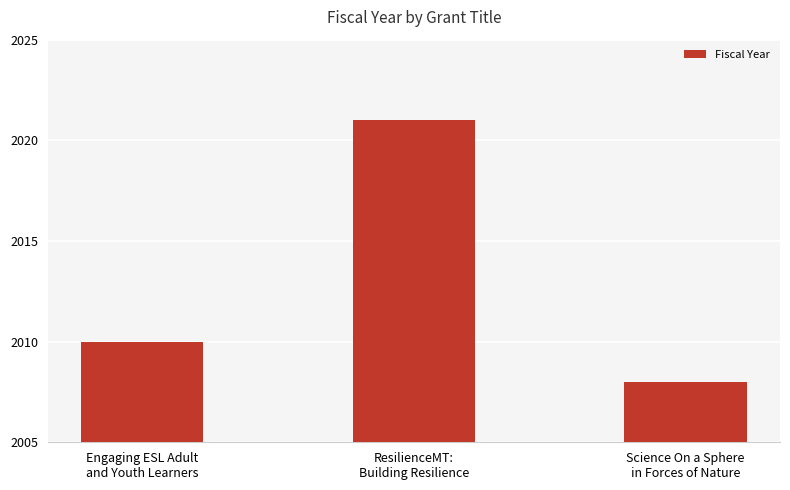

Are the bars grouped side by side (vs. stacked)?

No